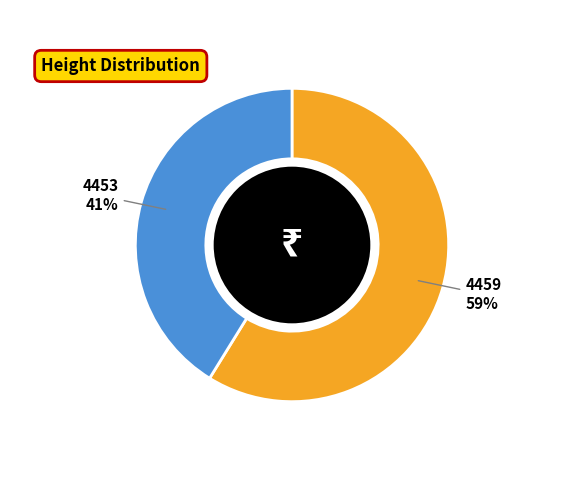

Is 4459 the majority of the pie?

Yes